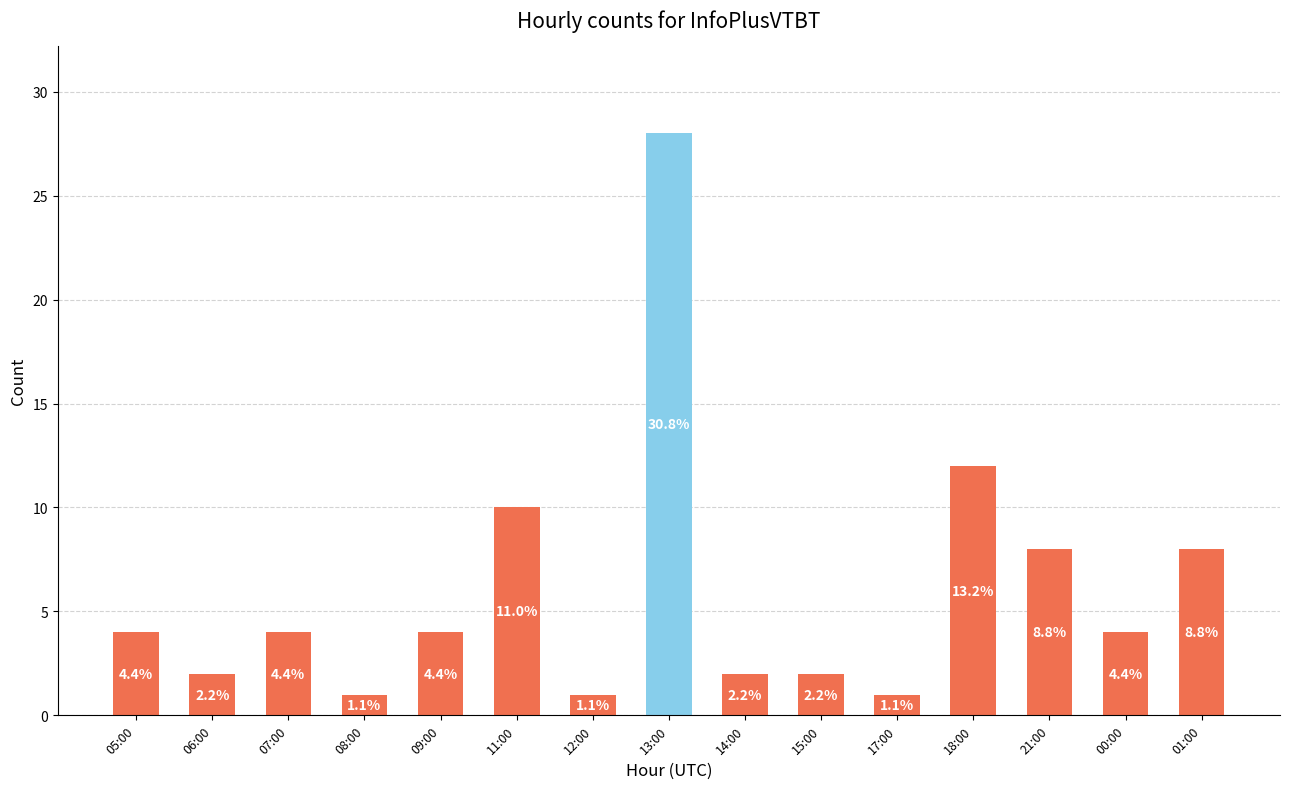

What is the greatest value displayed?

28